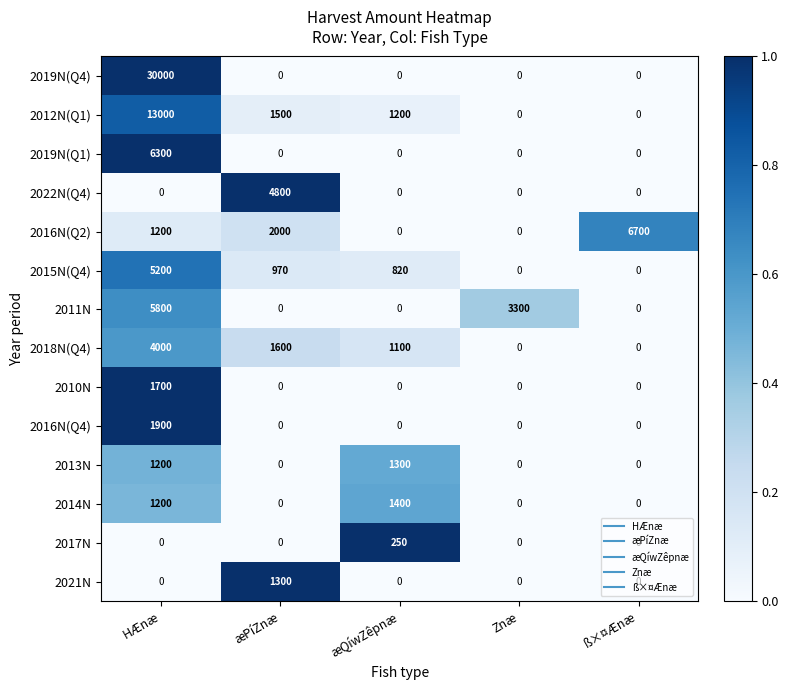

What is the difference between the second highest and second lowest values in the 2018N(Q4) series?

1600